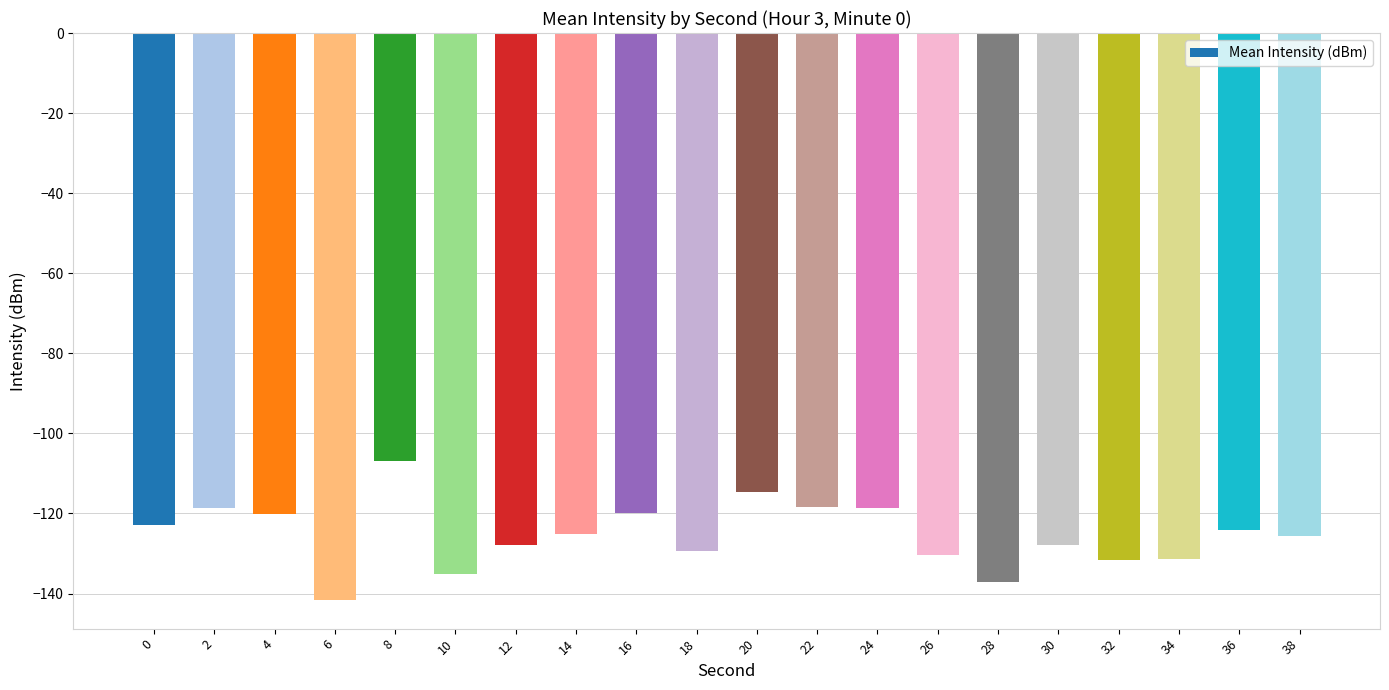

What is the greatest value displayed?

-106.8